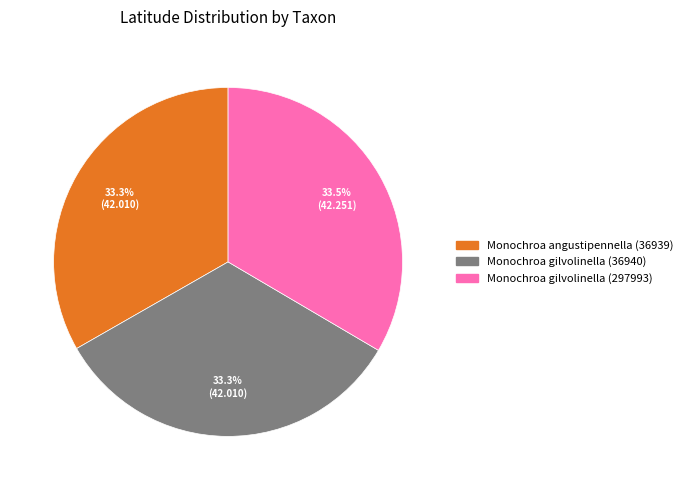

Is it true that Monochroa gilvolinella (36940) is 47% of the pie?

False